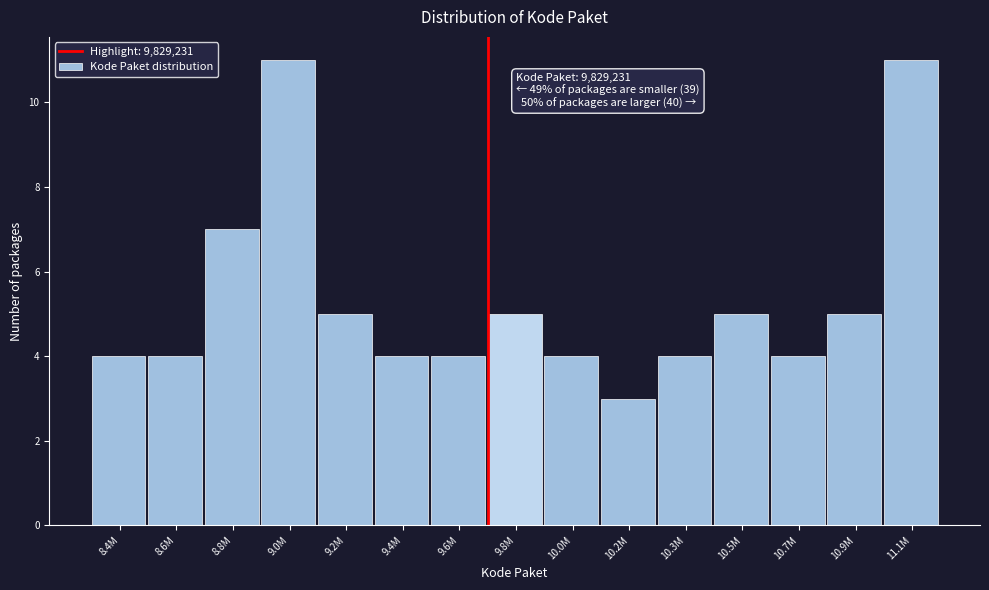

Reading left to right, what are all the values shown in this chart?

8.4M=4	8.6M=4	8.8M=7	9.0M=11	9.2M=5	9.4M=4	9.6M=4	9.8M=5	10.0M=4	10.2M=3	10.3M=4	10.5M=5	10.7M=4	10.9M=5	11.1M=11